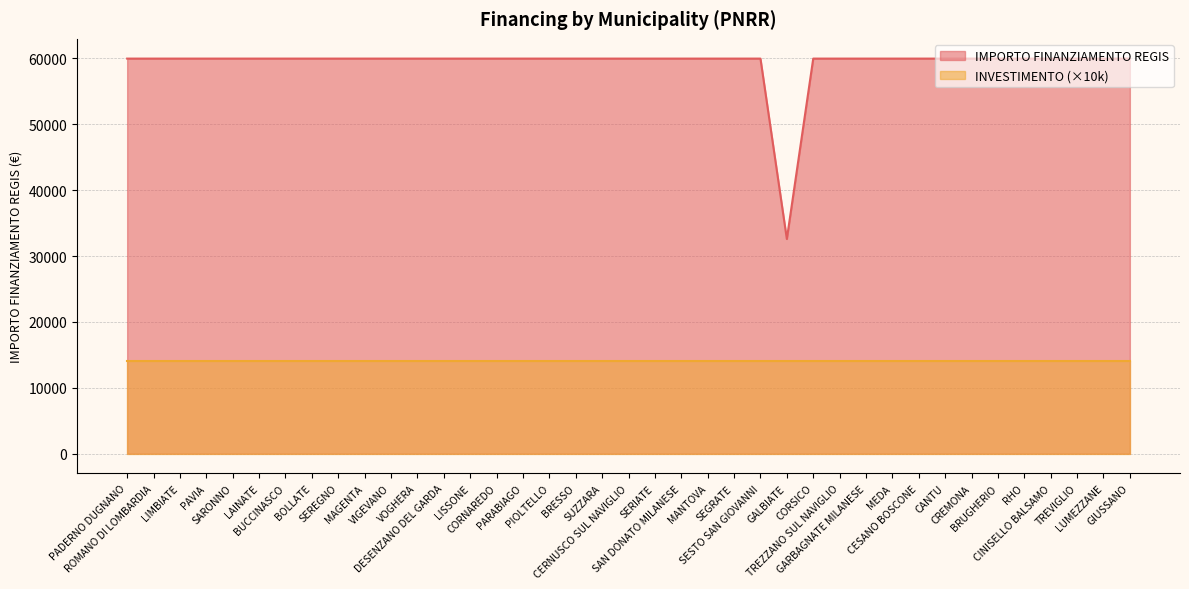

What is the sum of all values?

2311297